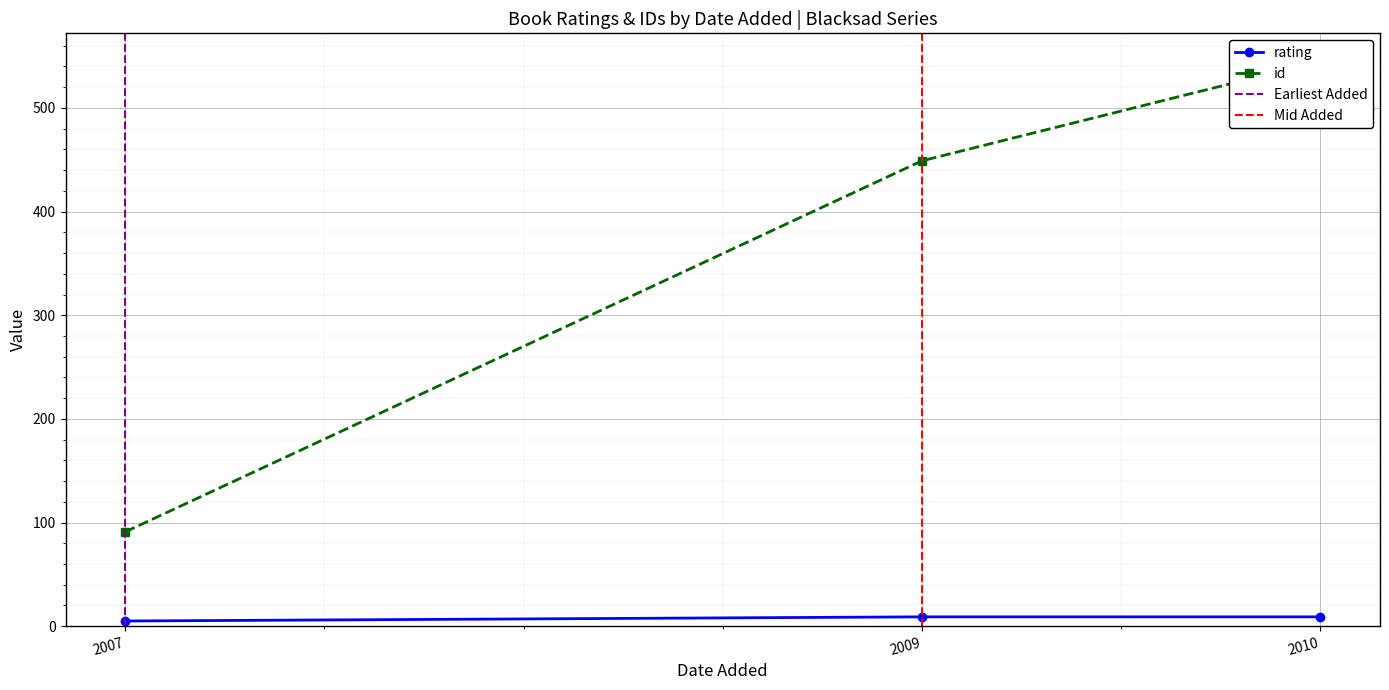

Which has a higher value, 24/09/2009 or 14/9/2007?

24/09/2009